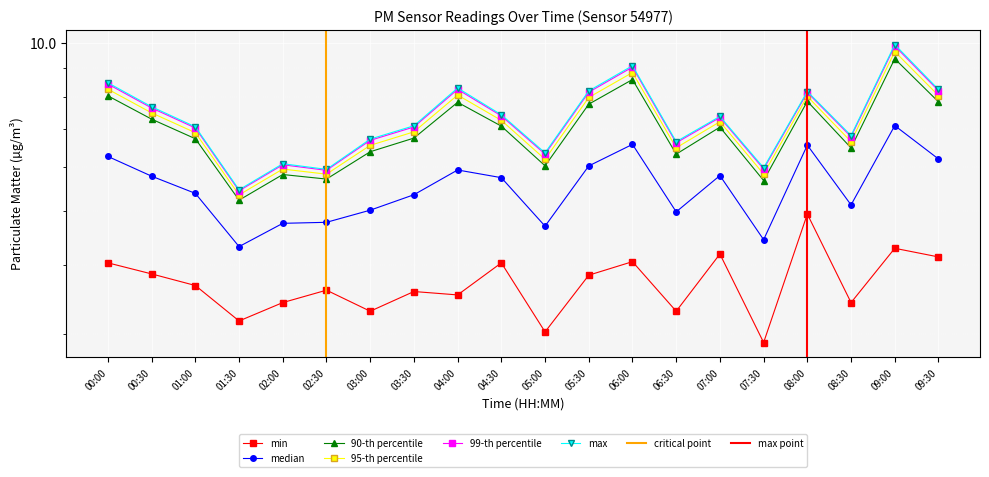

What is the label of the 8th point from the left?

03:30